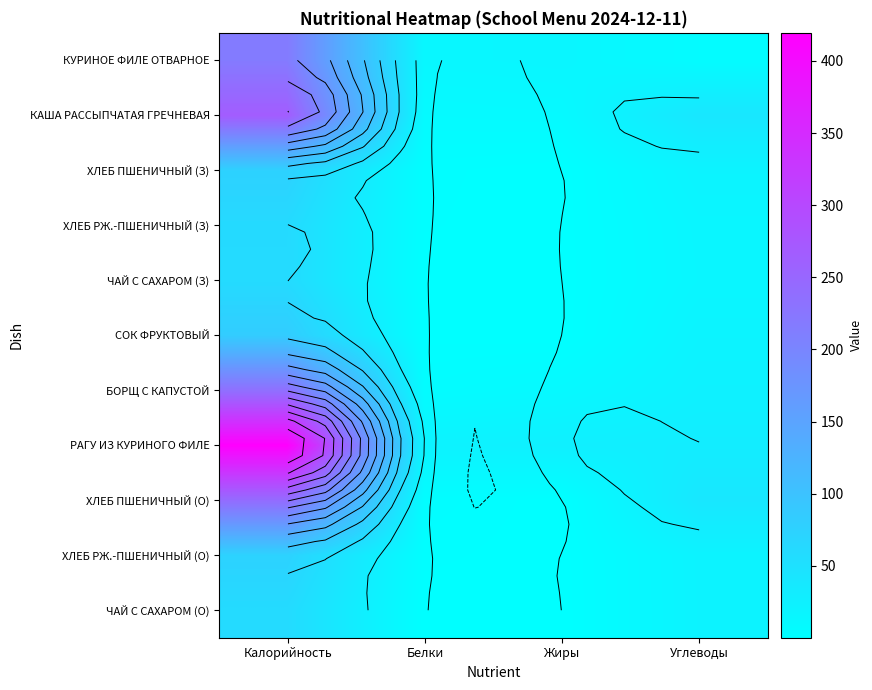

At which category does the chart reach its peak across all series?

Калорийность